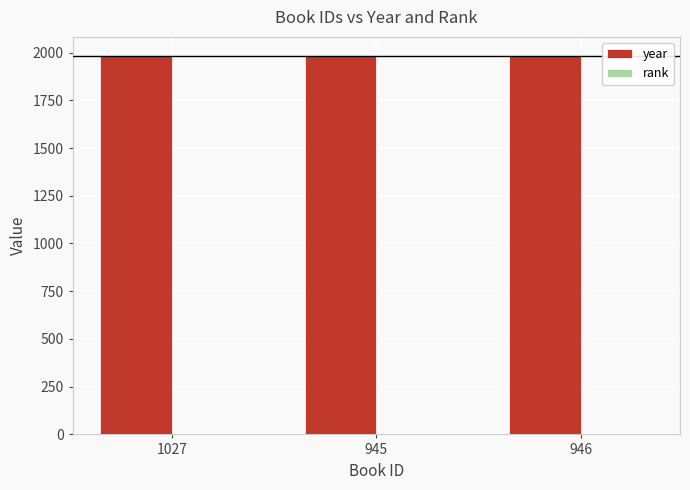

True or false: year has a value of 869 at 1027.

False